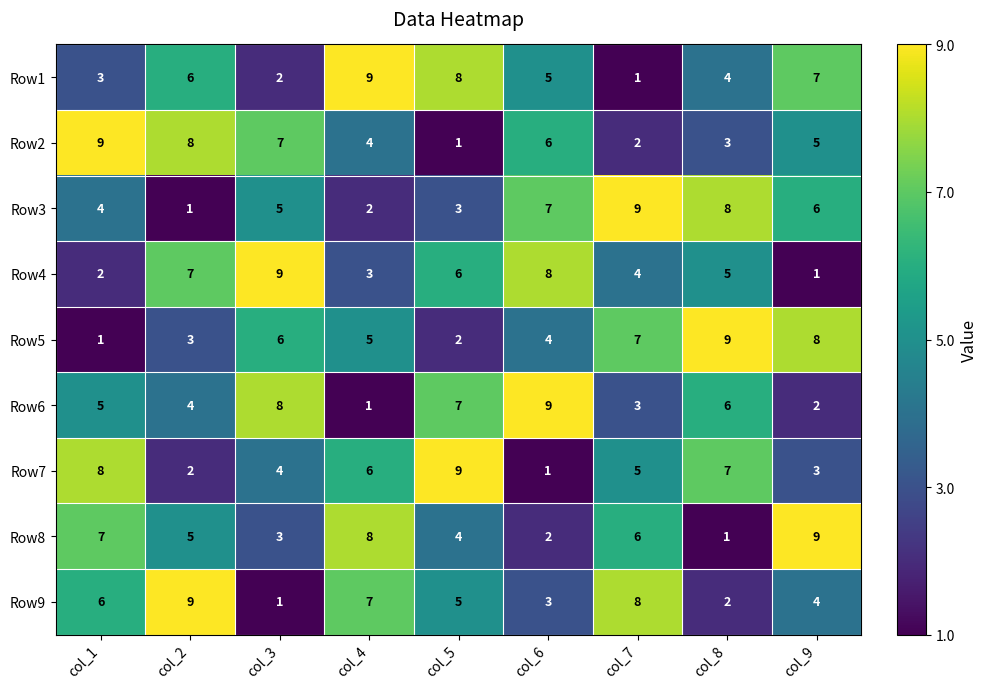

How many distinct data groups are displayed?

9